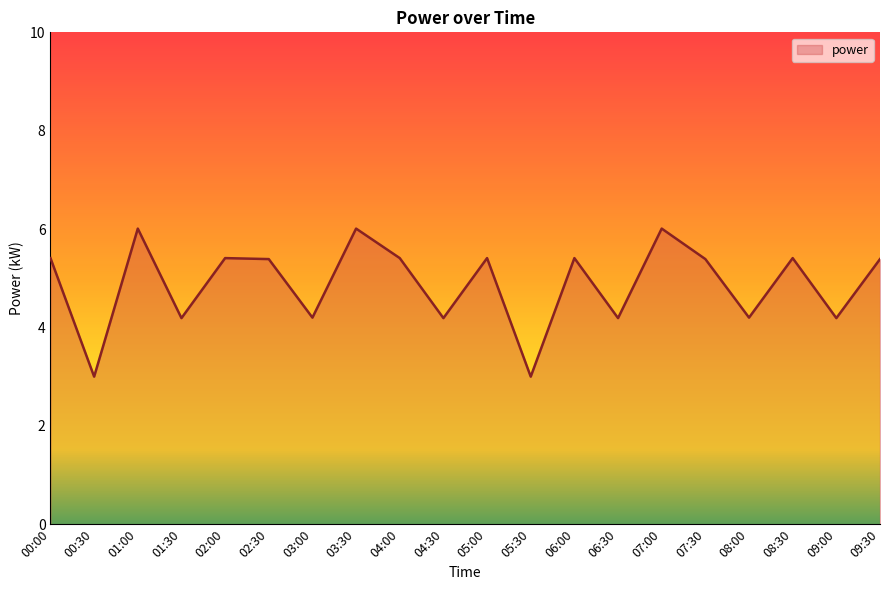

The chart shows a value of 6.0 at 03:30. True or false?

True